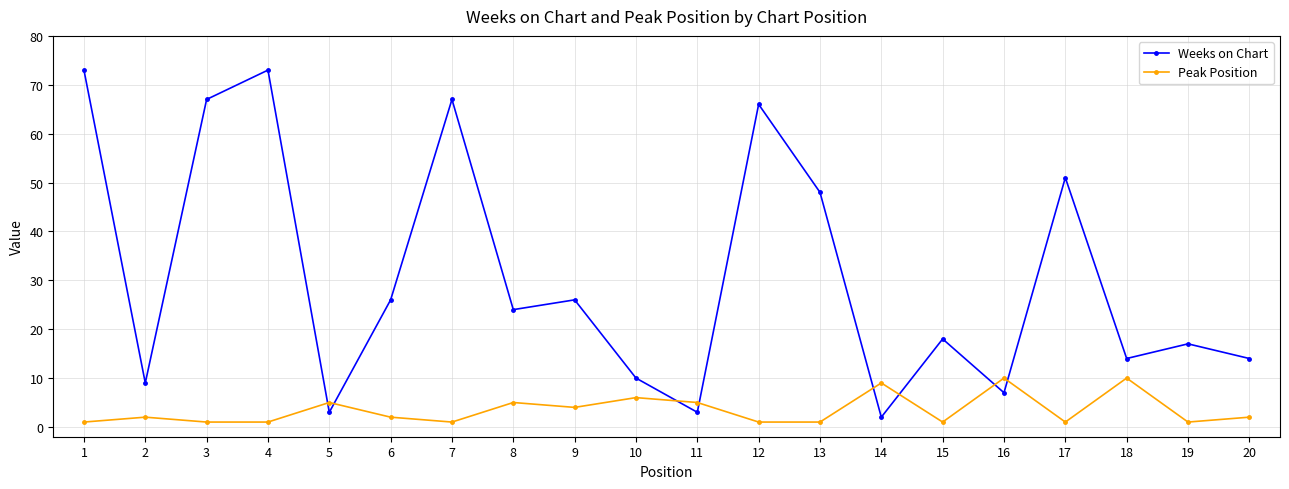

What is the value of the Weeks on Chart point at the 10th from the left?

10